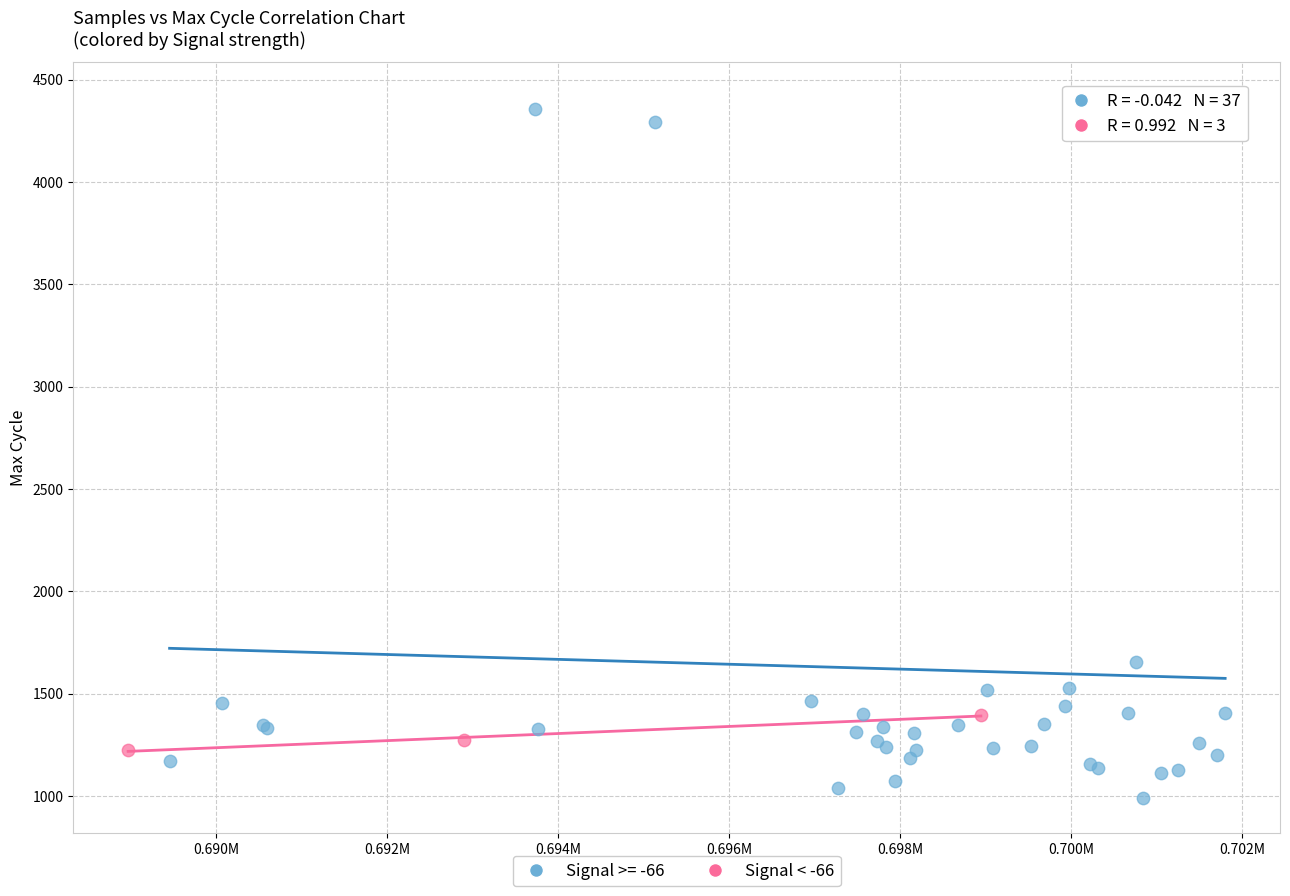

Which series contains the highest Y value?

Signal >= -66